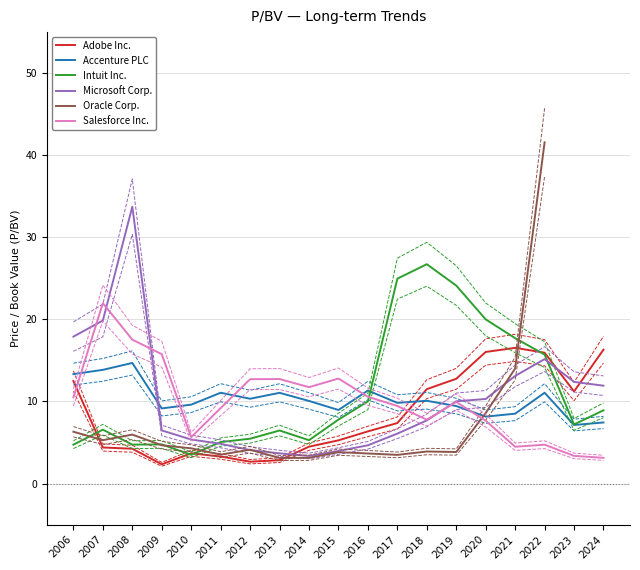

At which category does Microsoft Corp. reach its first local peak?

2008